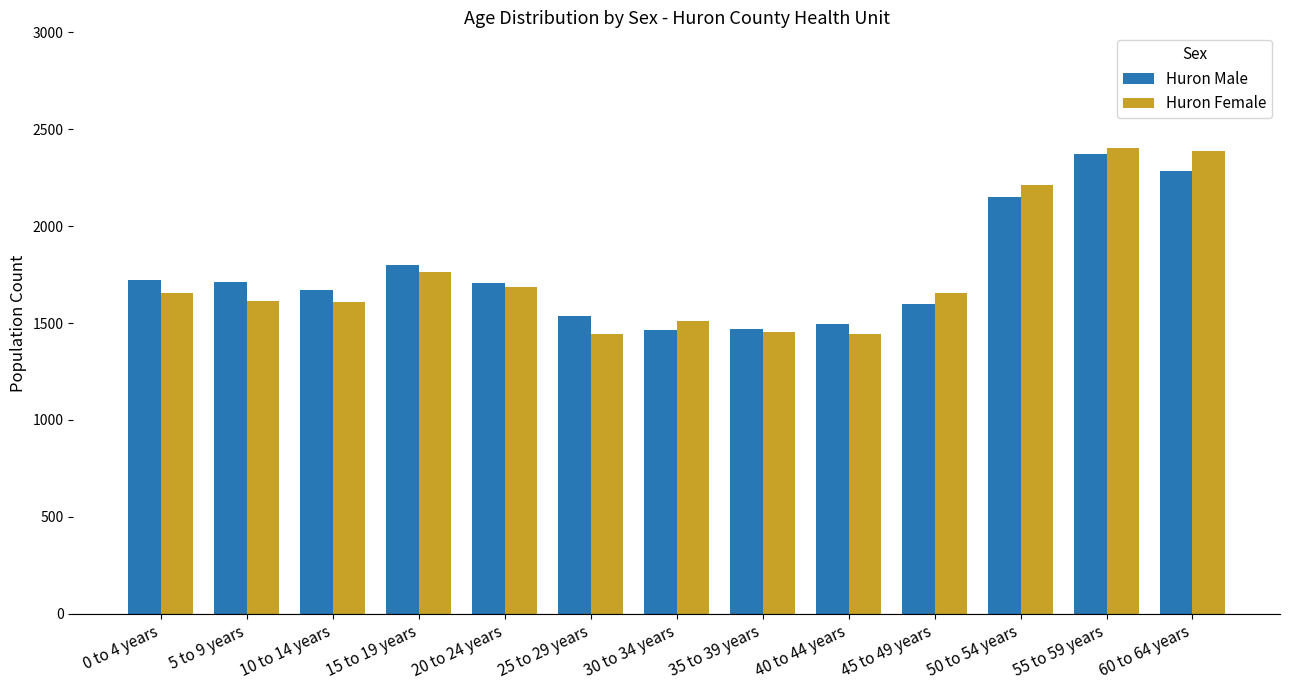

What position from the right is 25 to 29 years?

8